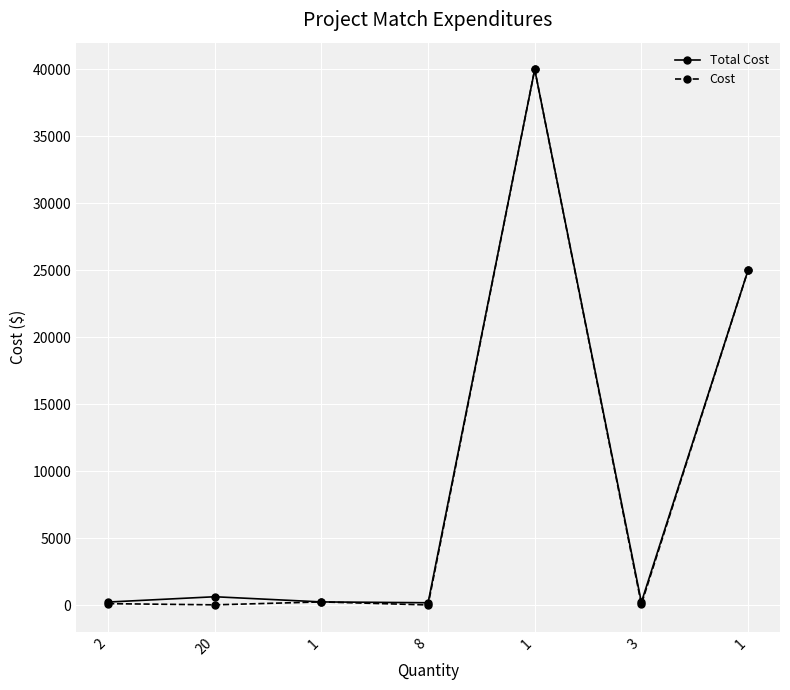

True or false: Total Cost and Cost intersect in this chart.

False